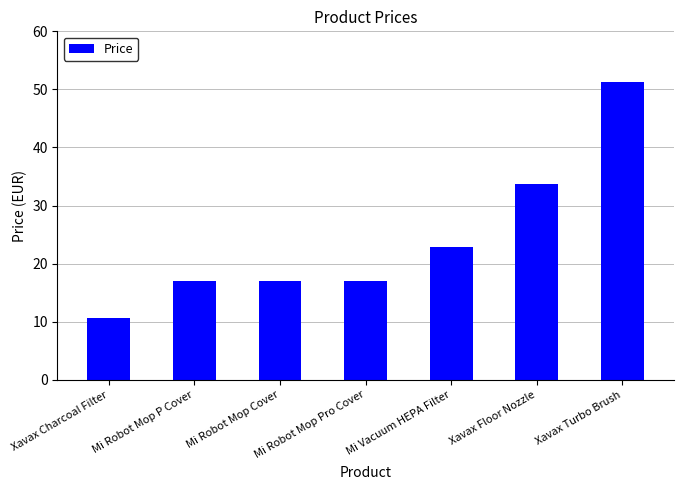

Which label corresponds to the largest value in the chart?

Xavax Turbo Brush